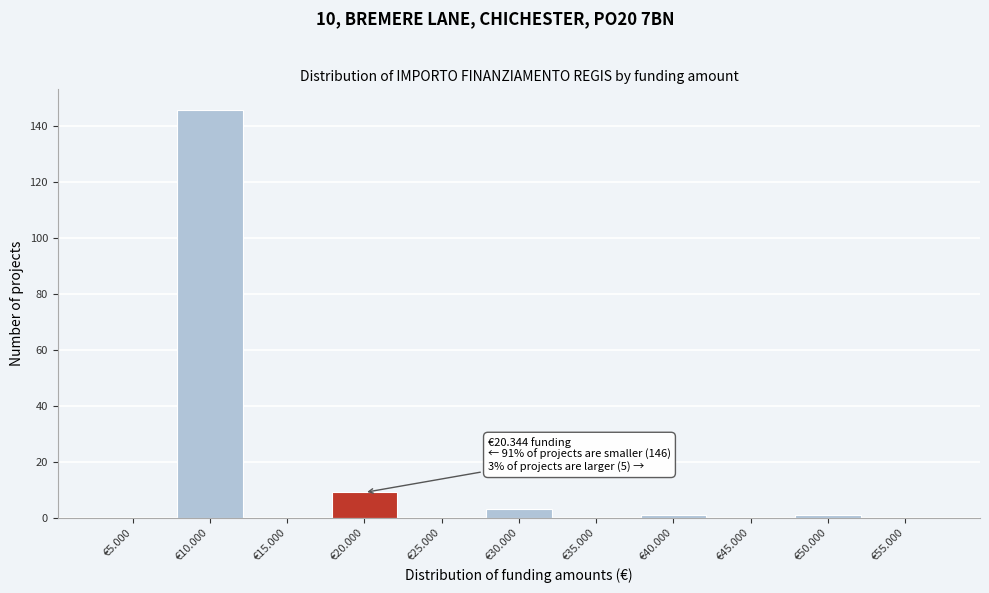

Reading right to left, what are all the values shown in this chart?

€55.000=0	€50.000=1	€45.000=0	€40.000=1	€35.000=0	€30.000=3	€25.000=0	€20.000=9	€15.000=0	€10.000=146	€5.000=0